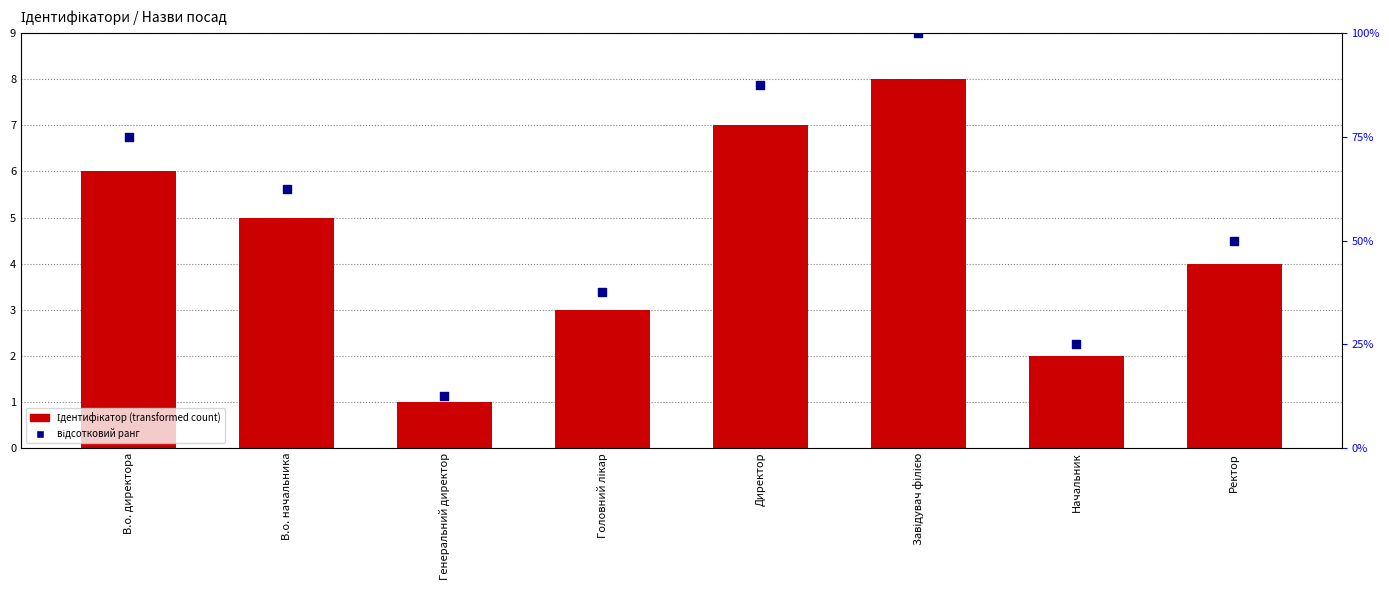

Which series has the widest spread of Y values?

відсотковий ранг